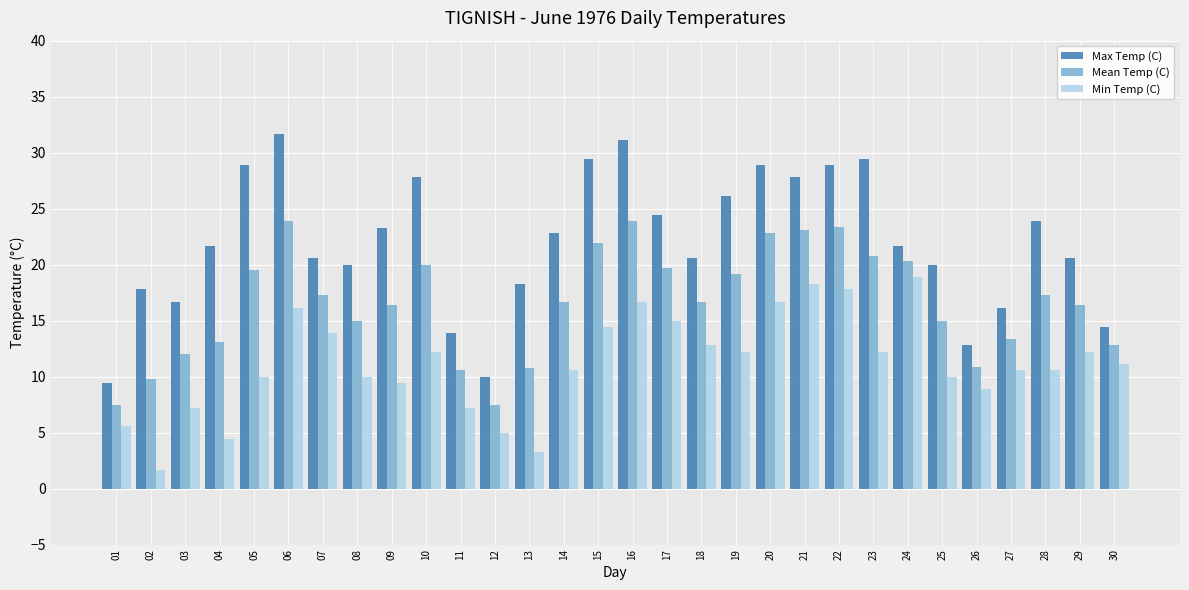

True or false: Min Temp (C) has a value of 10.0 at 05.

True